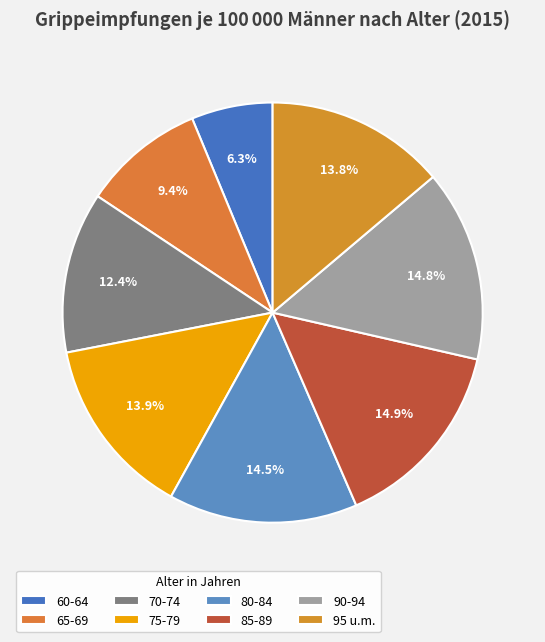

Does 60-64 represent more than half of the total?

No